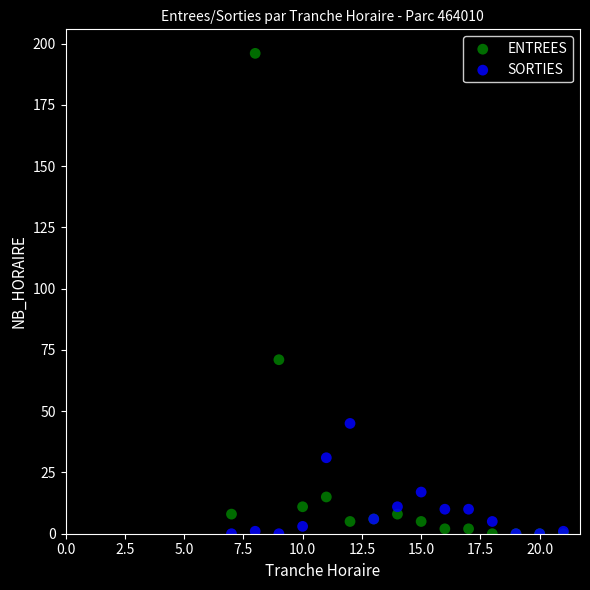

Which series contains the highest Y value?

ENTREES